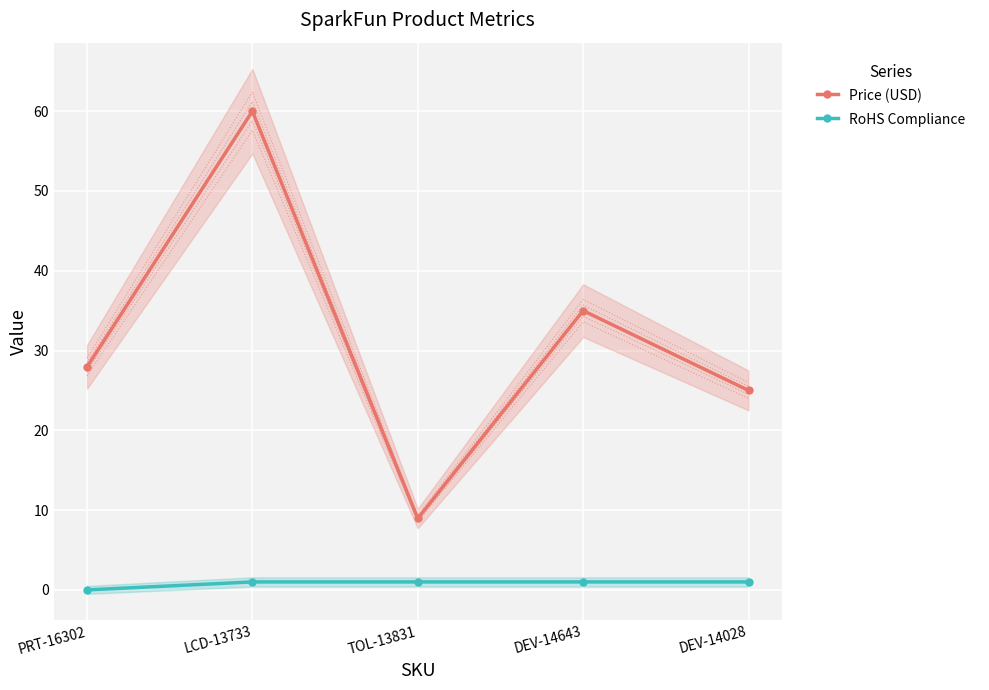

What are all the series names shown in the legend?

Price (USD), RoHS Compliance